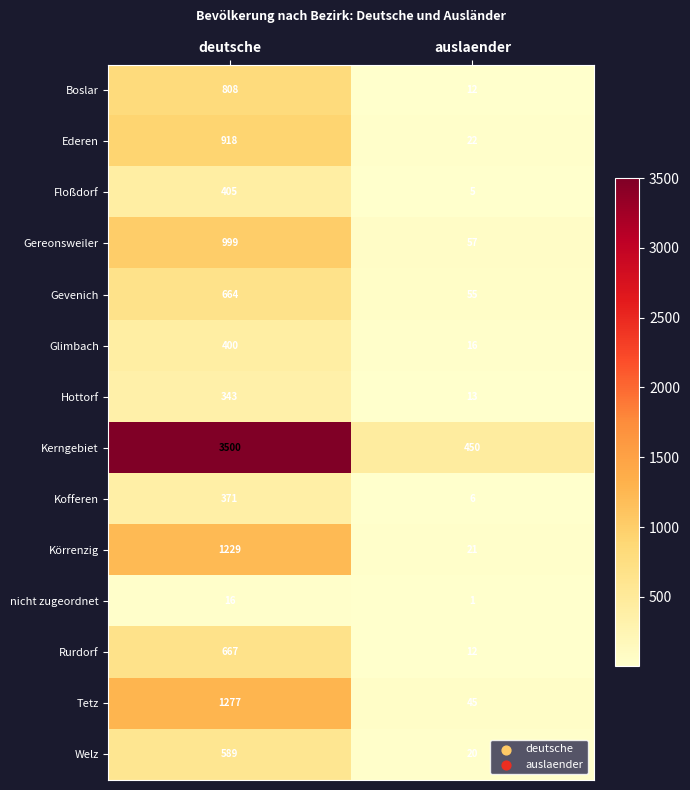

What is the total value across all series at deutsche?

12186